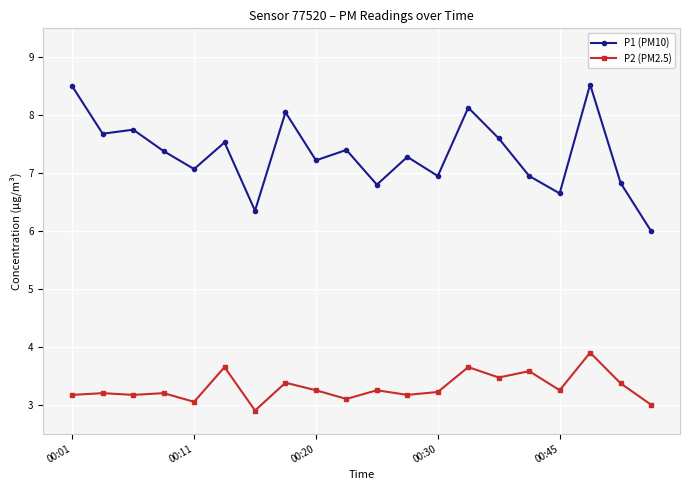

Which series has the largest total across all categories?

P1 (PM10)